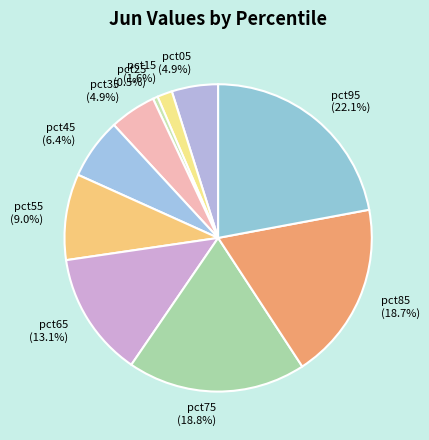

Which category has the smallest portion of the pie?

pct25